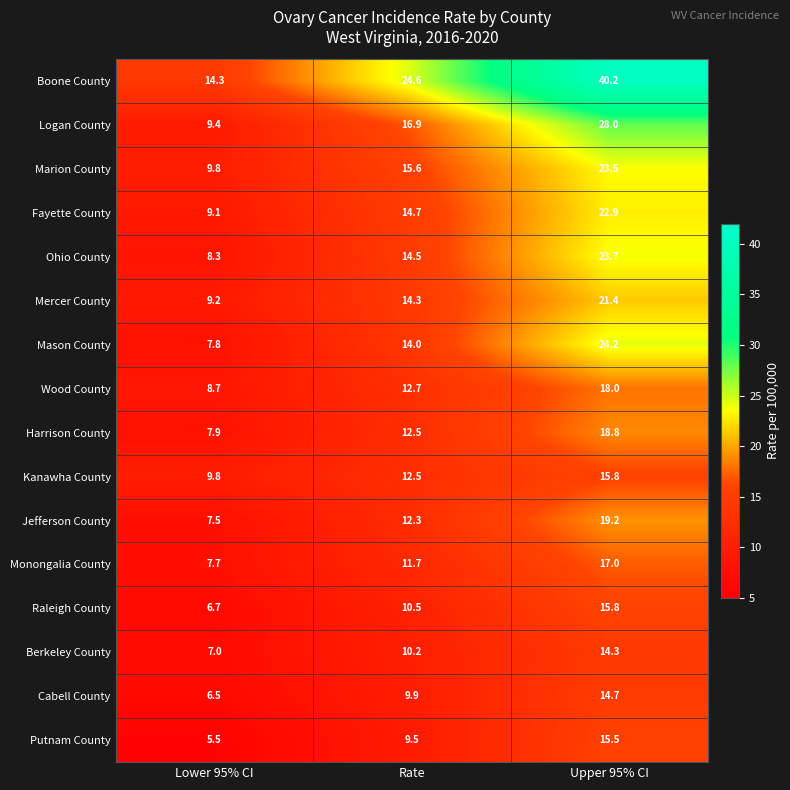

Is it true that Cabell County equals 14.7 at Upper 95% CI?

True